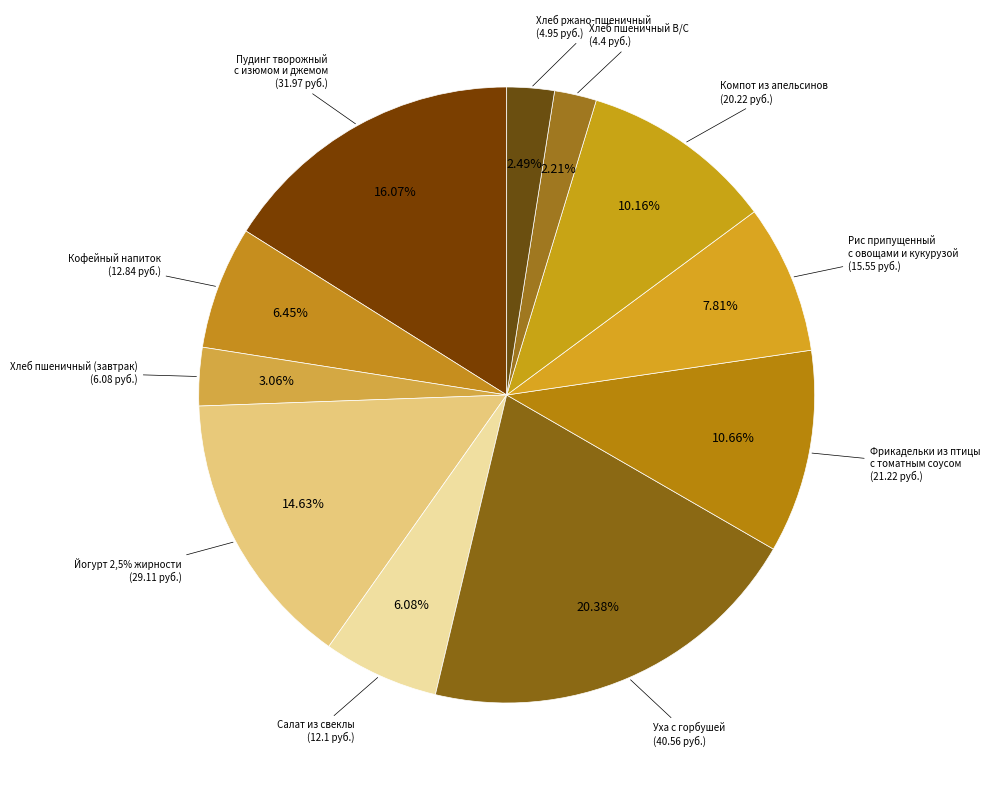

Which category has the smallest portion of the pie?

Хлеб пшеничный В/С